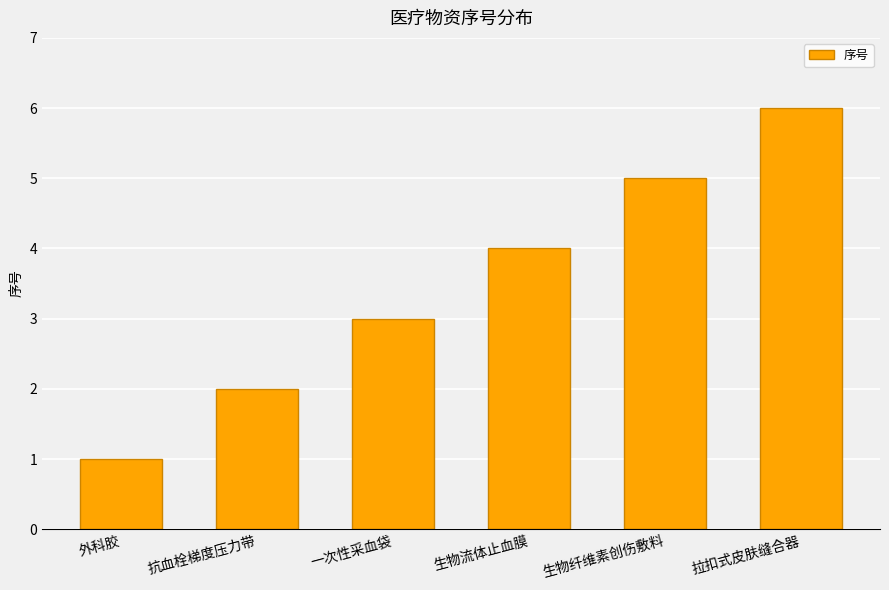

How many series are shown in this chart?

1